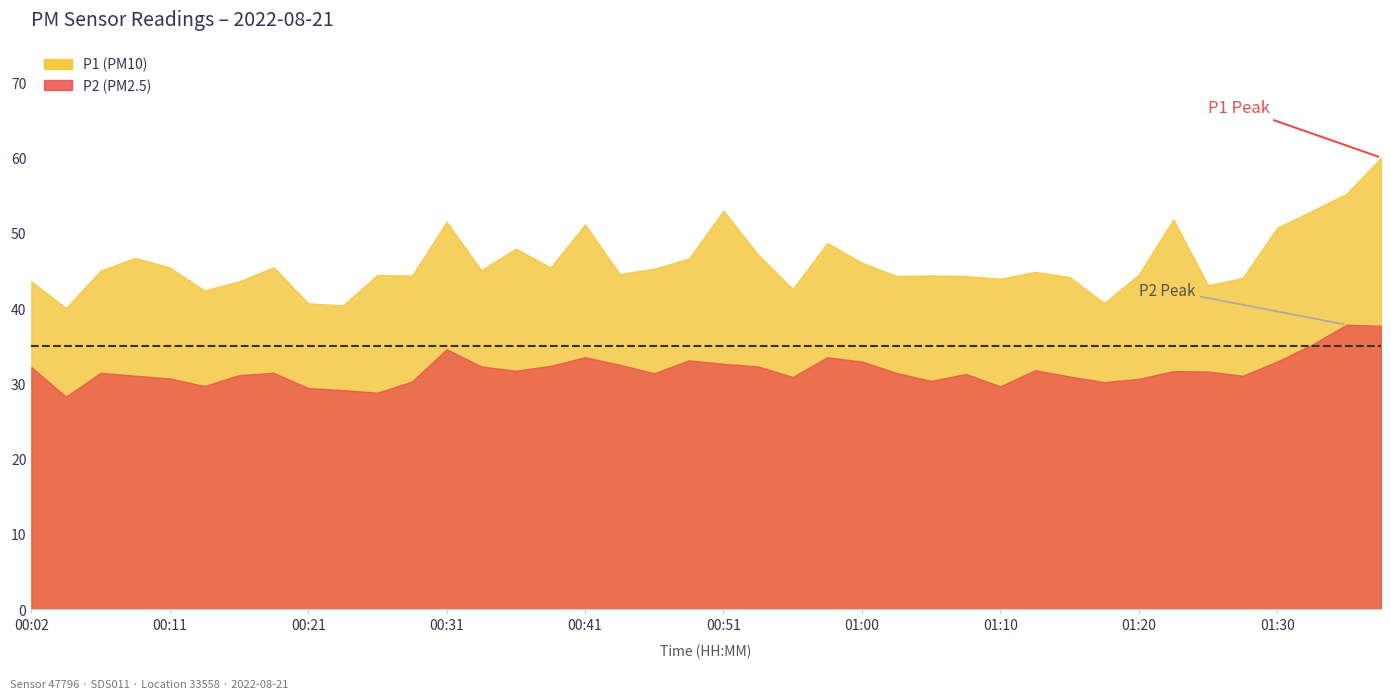

Is it true that P2 equals 20.9 at 01:03?

False